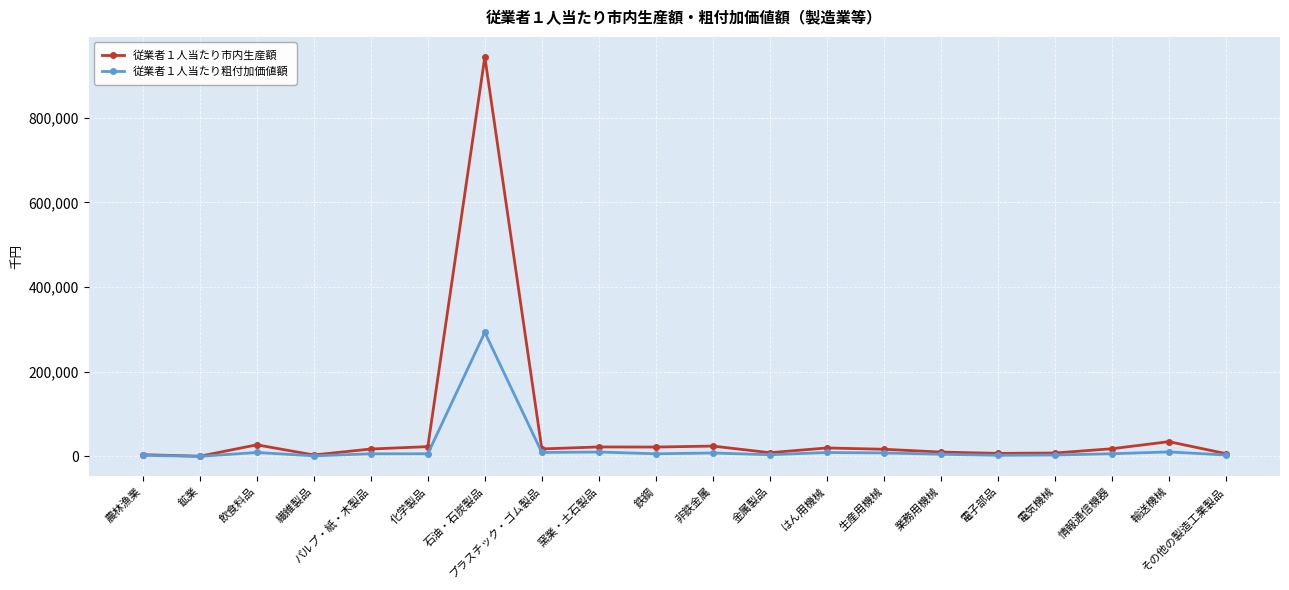

What is the total value across all series at 金属製品?

12907.3